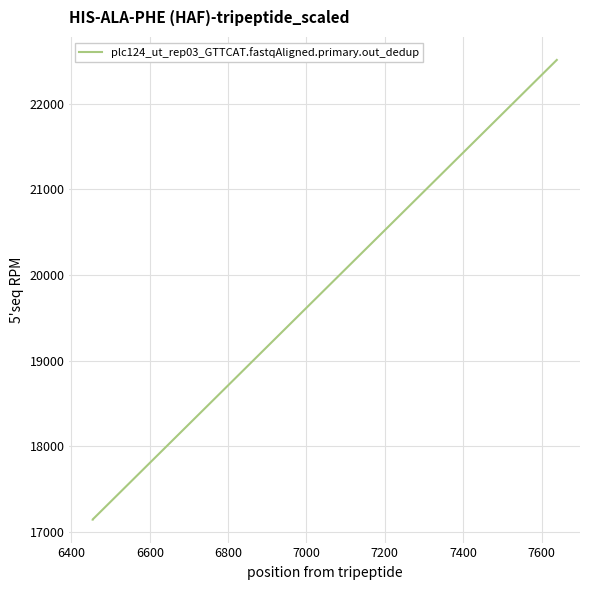

What is the value of the 2nd point from the left?

17144